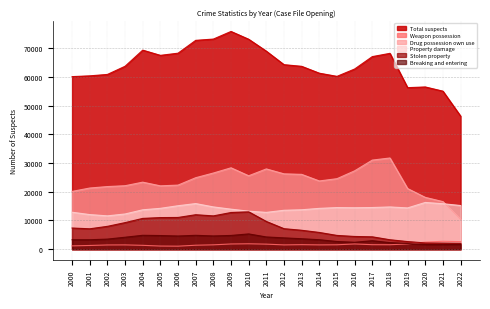

Rank the series by their maximum value, from lowest to highest.

Weapon possession, Breaking and entering, Stolen property, Property damage, Drug possession own use, Total suspects